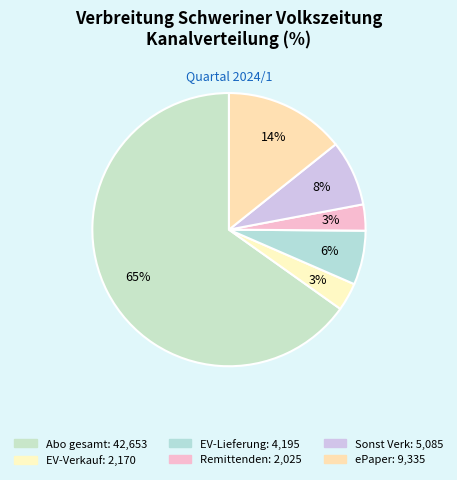

How many segments does this pie chart have?

6